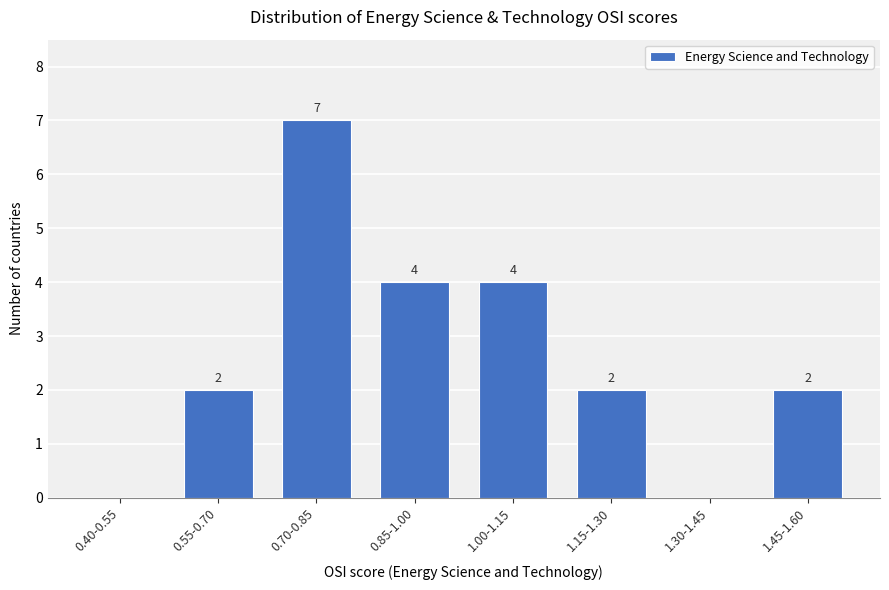

Reading left to right, list all the values displayed in this chart.

0.40-0.55=0	0.55-0.70=2	0.70-0.85=7	0.85-1.00=4	1.00-1.15=4	1.15-1.30=2	1.30-1.45=0	1.45-1.60=2